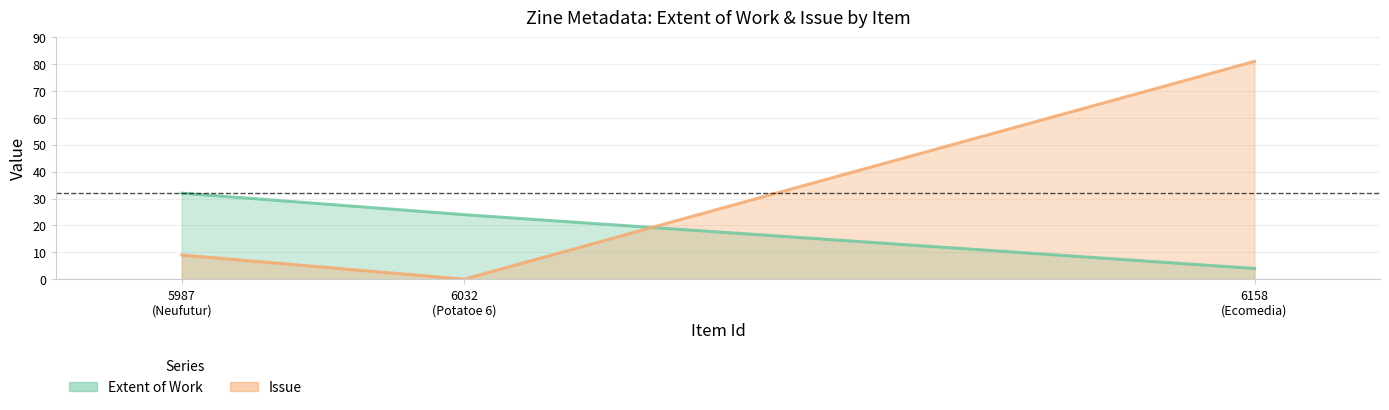

Where does the Extent of Work series first go above 24?

5987
(Neufutur)